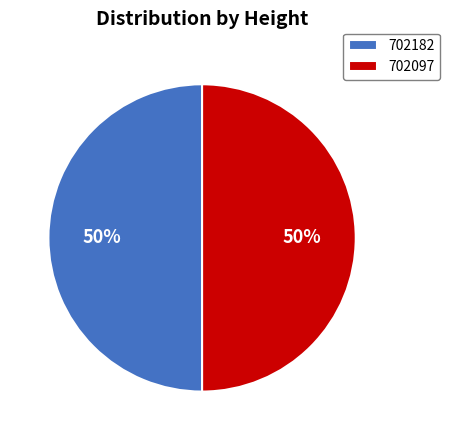

To the nearest percent, what portion does 702097 represent?

50%